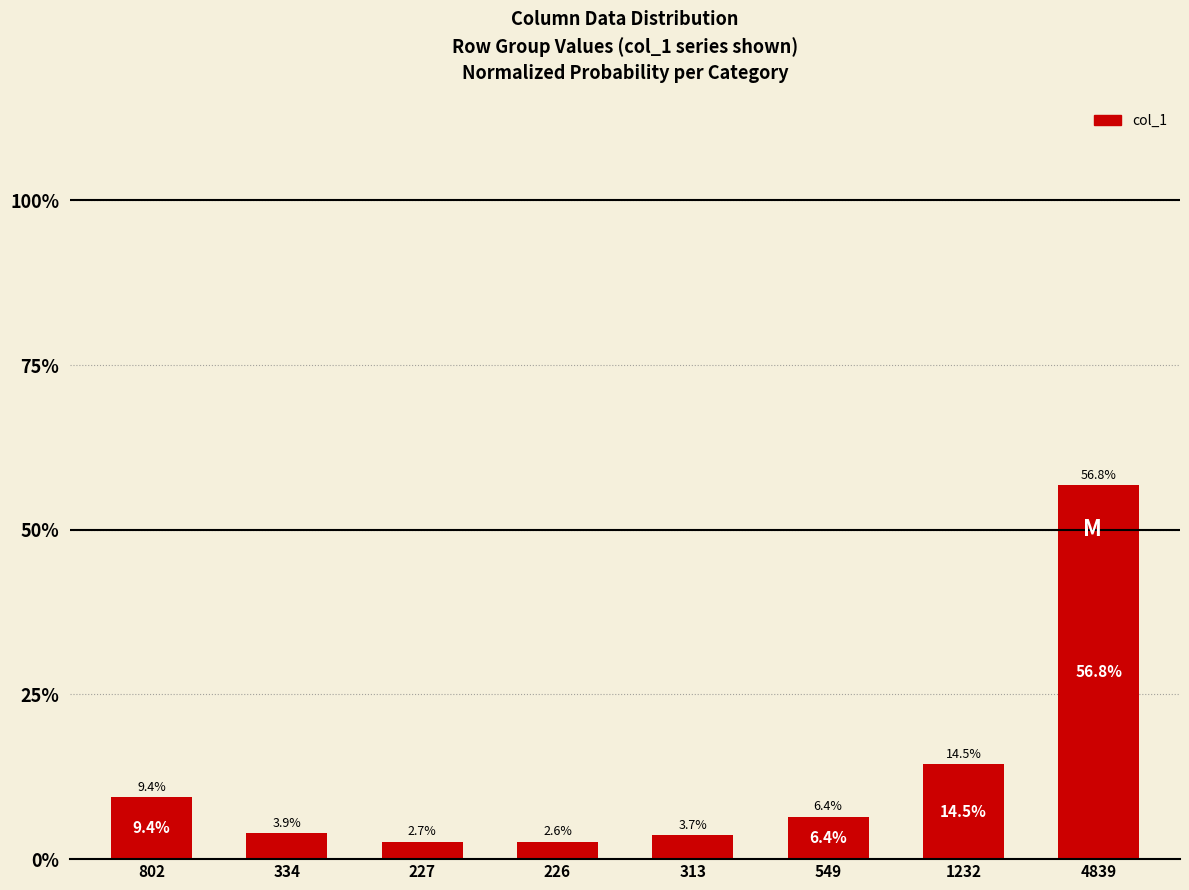

The value at 802 is 0.1. True or false?

True